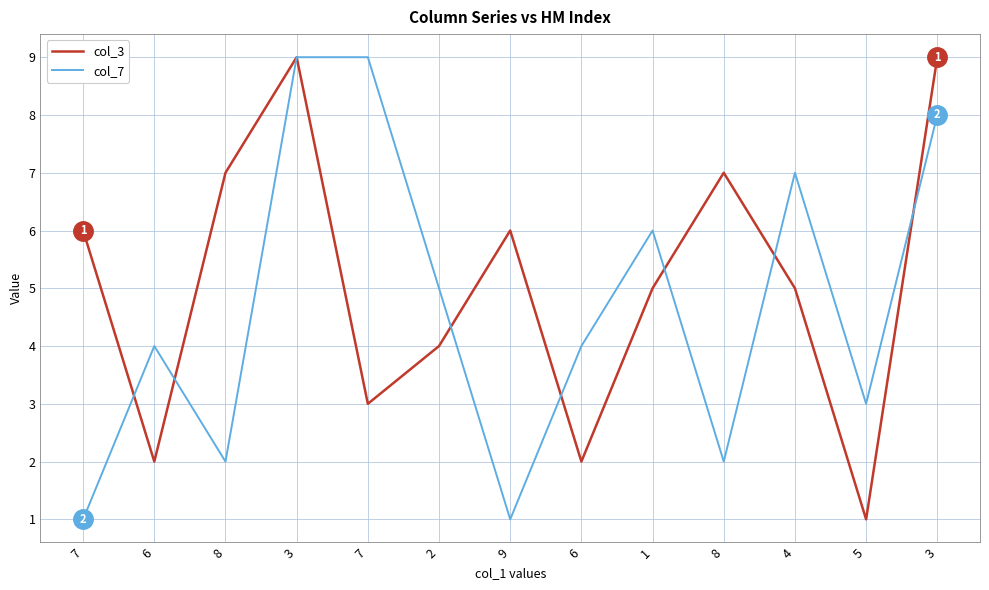

What is the label of the 6th point from the right?

6